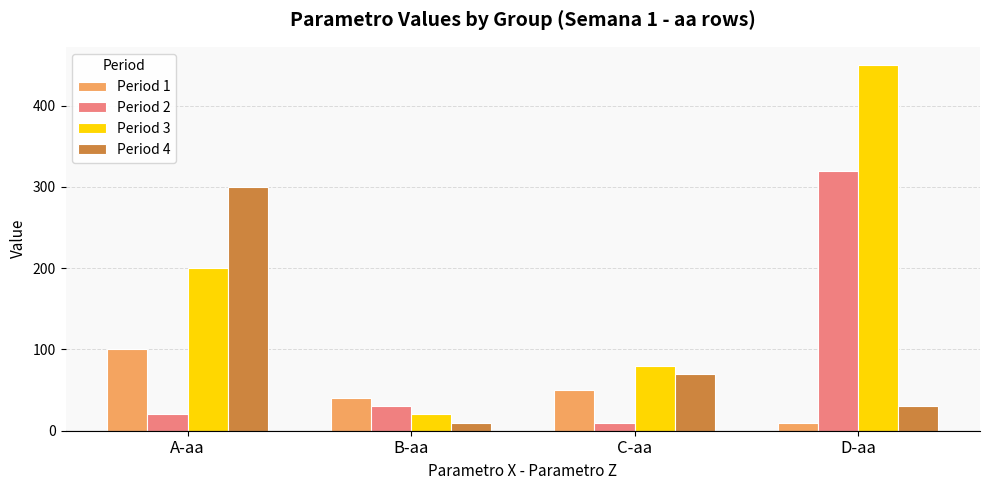

How many groups of bars are there?

4